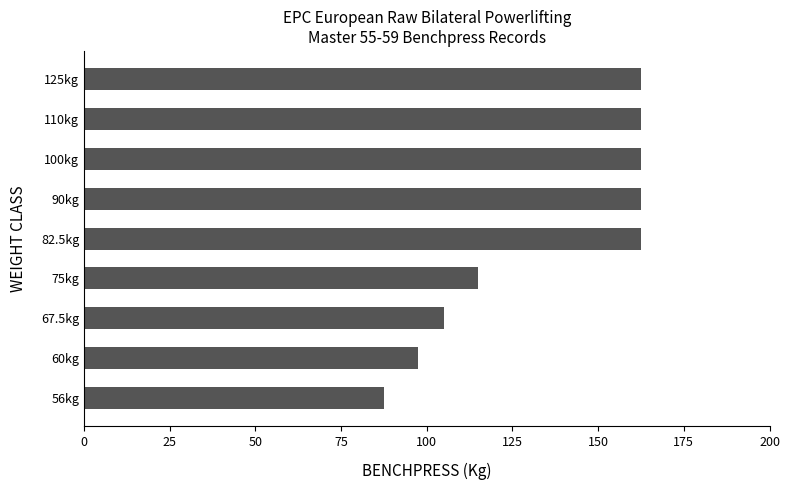

Reading top to bottom, extract all data points from this chart.

125kg=162.5	110kg=162.5	100kg=162.5	90kg=162.5	82.5kg=162.5	75kg=115.0	67.5kg=105.0	60kg=97.5	56kg=87.5